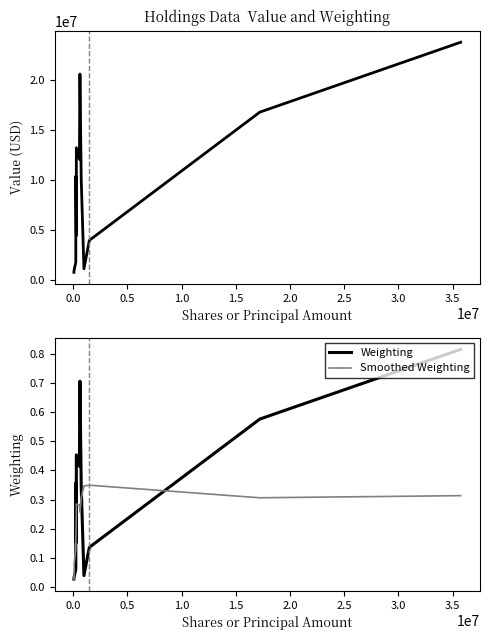

What is the average value of the Weighting series?

0.3